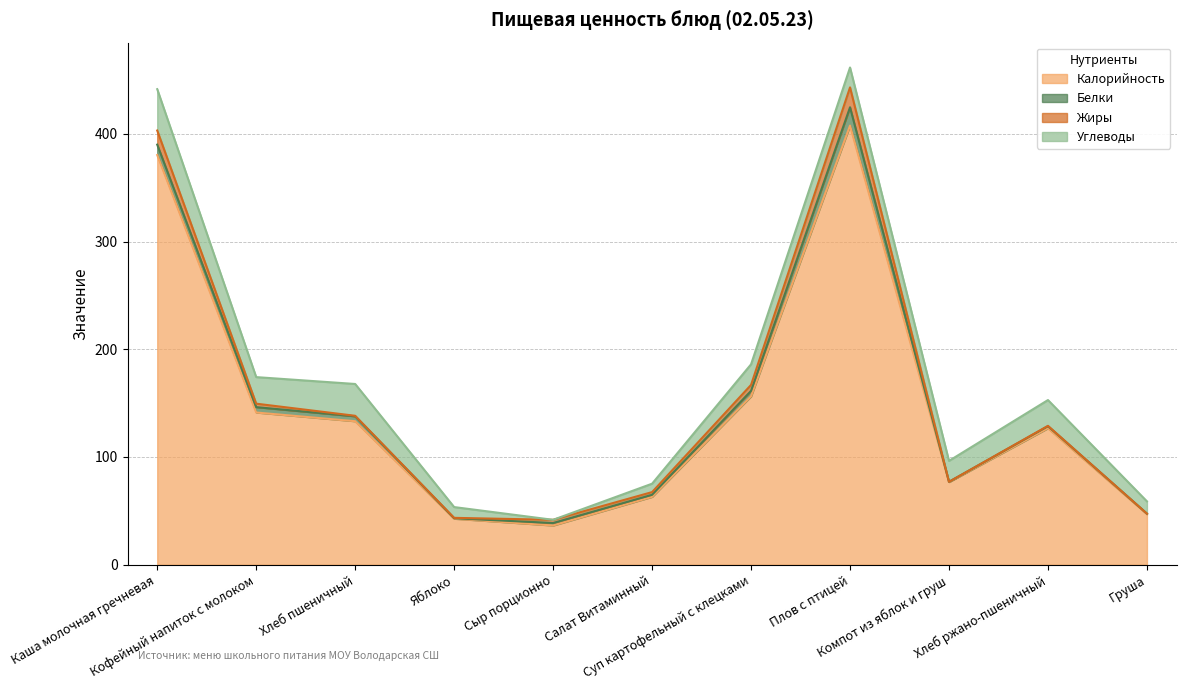

True or false: Углеводы has more than 1 interior local peaks.

True